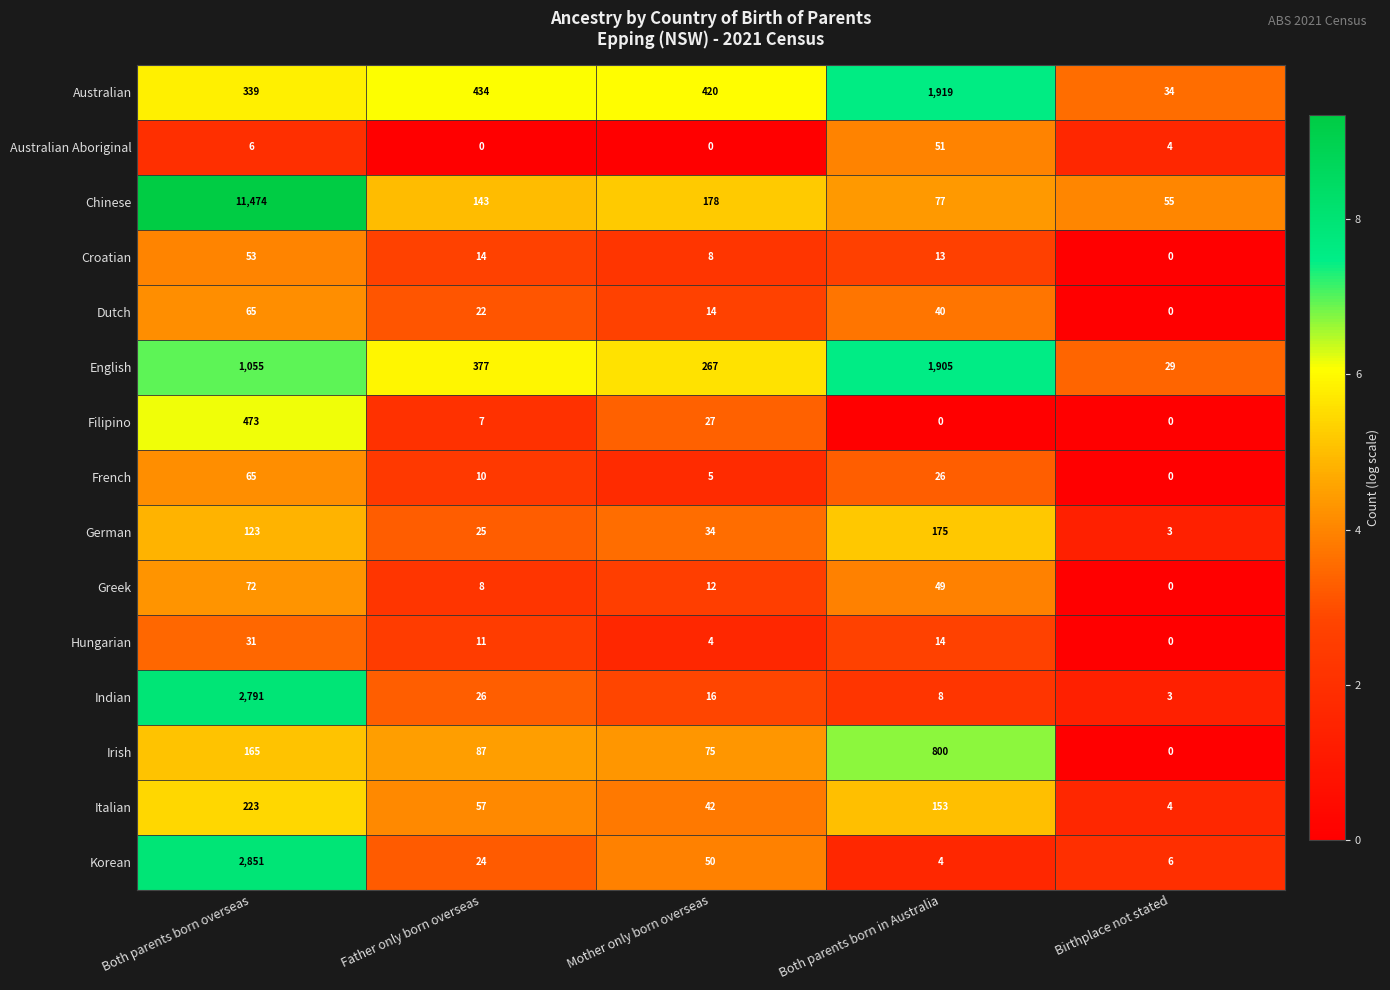

Which series has the widest spread of values?

Chinese